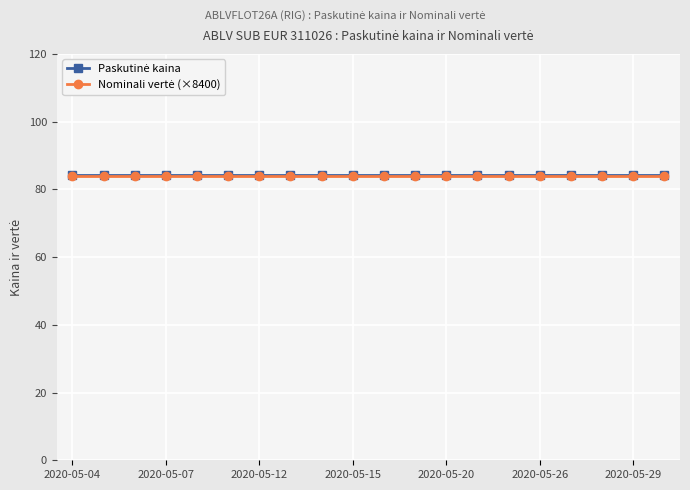

What is the maximum value shown in the chart?

84.3